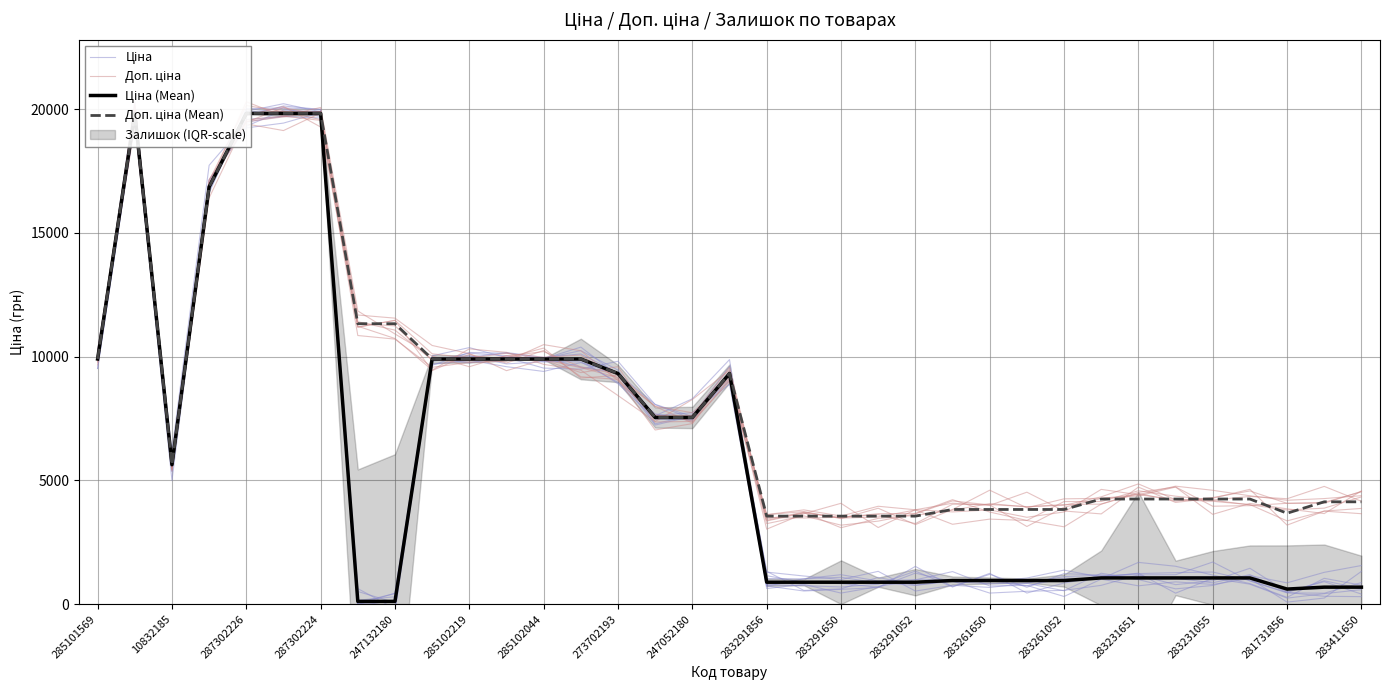

What is the maximum value shown in the chart?

19910.2